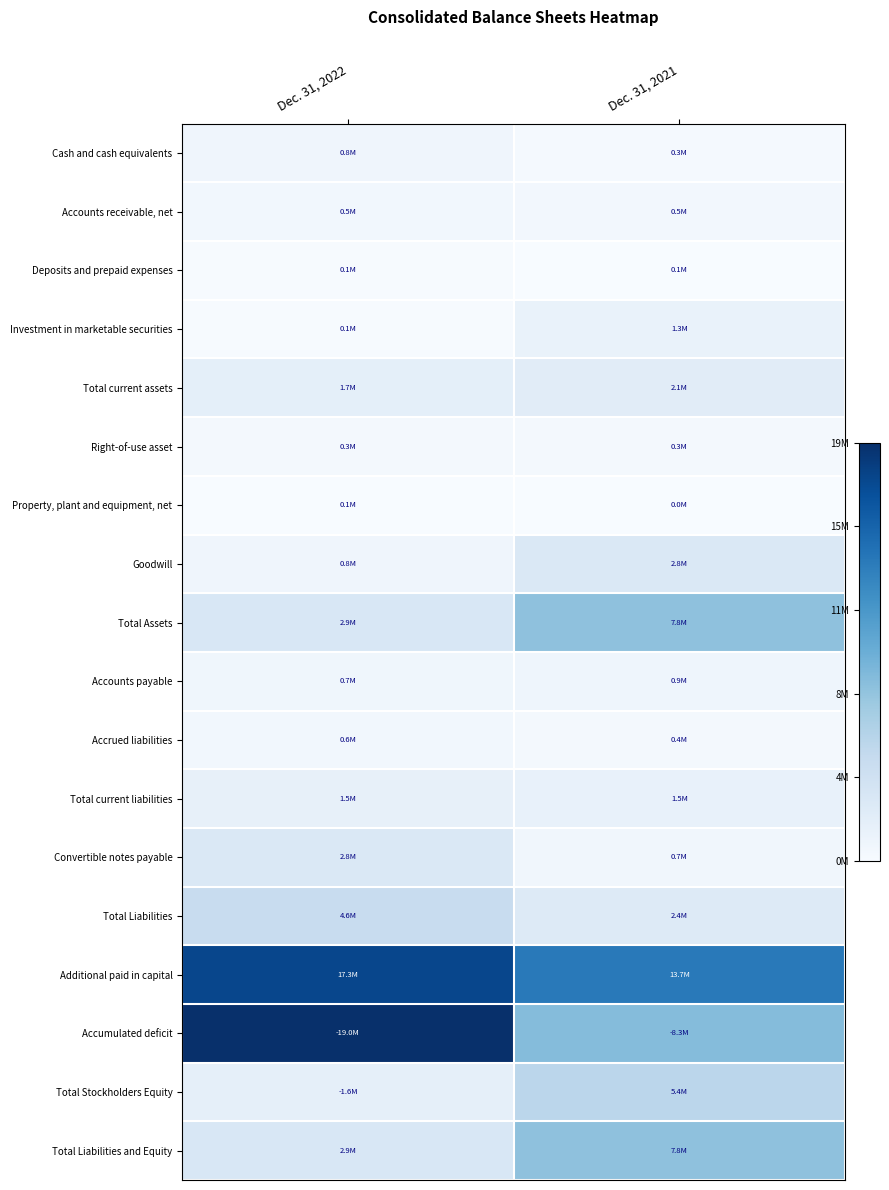

What is the smallest value displayed?

4516